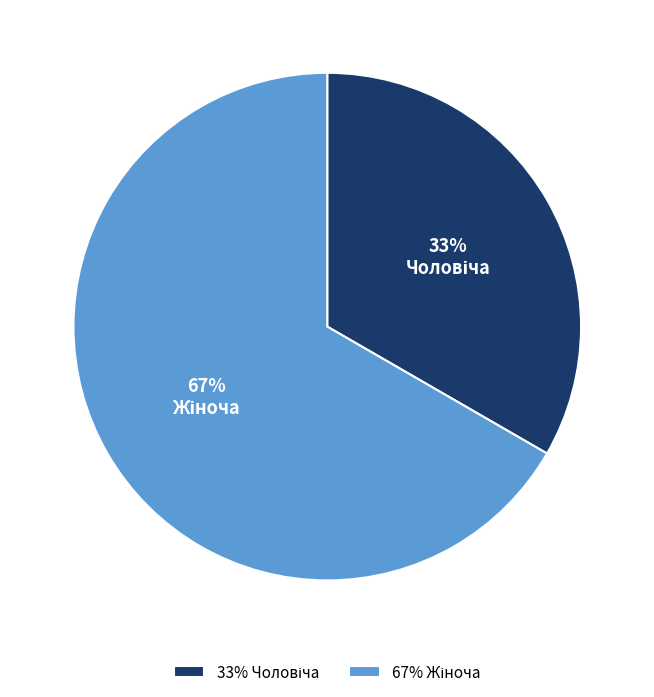

Count the number of slices in the pie.

2